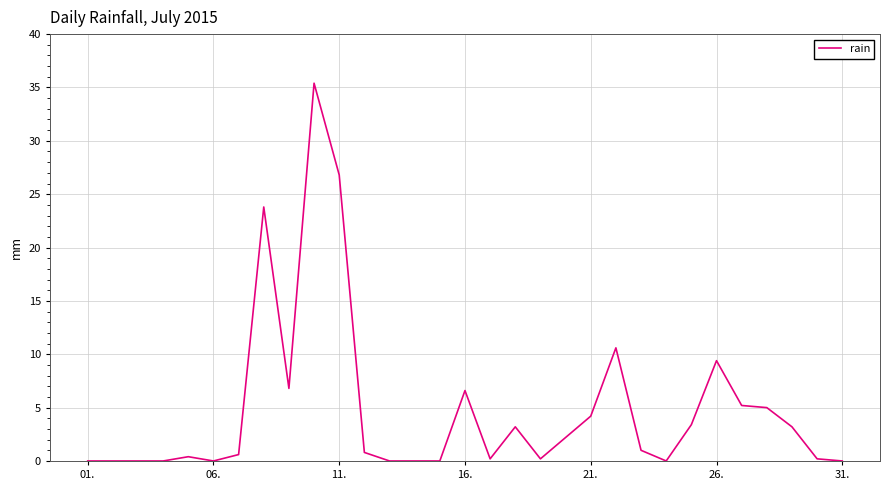

What is the maximum value shown in the chart?

35.4